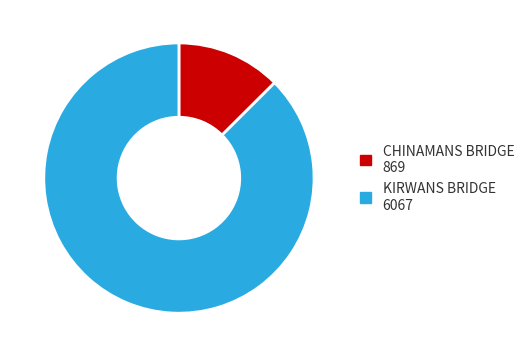

Is CHINAMANS BRIDGE the majority of the pie?

No